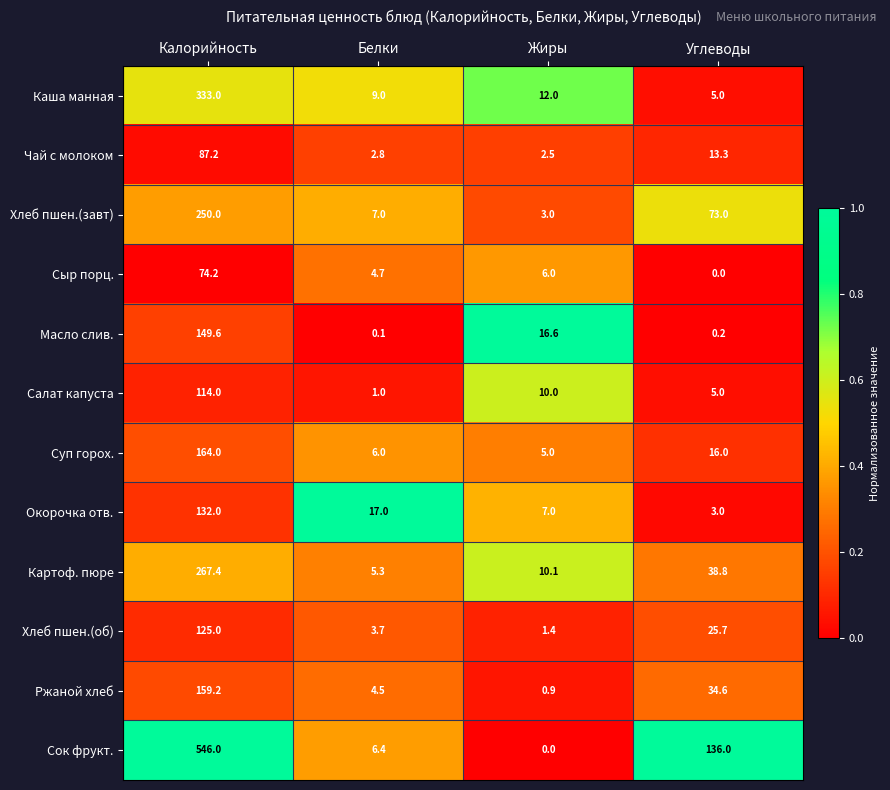

Is it true that Салат капуста equals 168.7 at Калорийность?

False